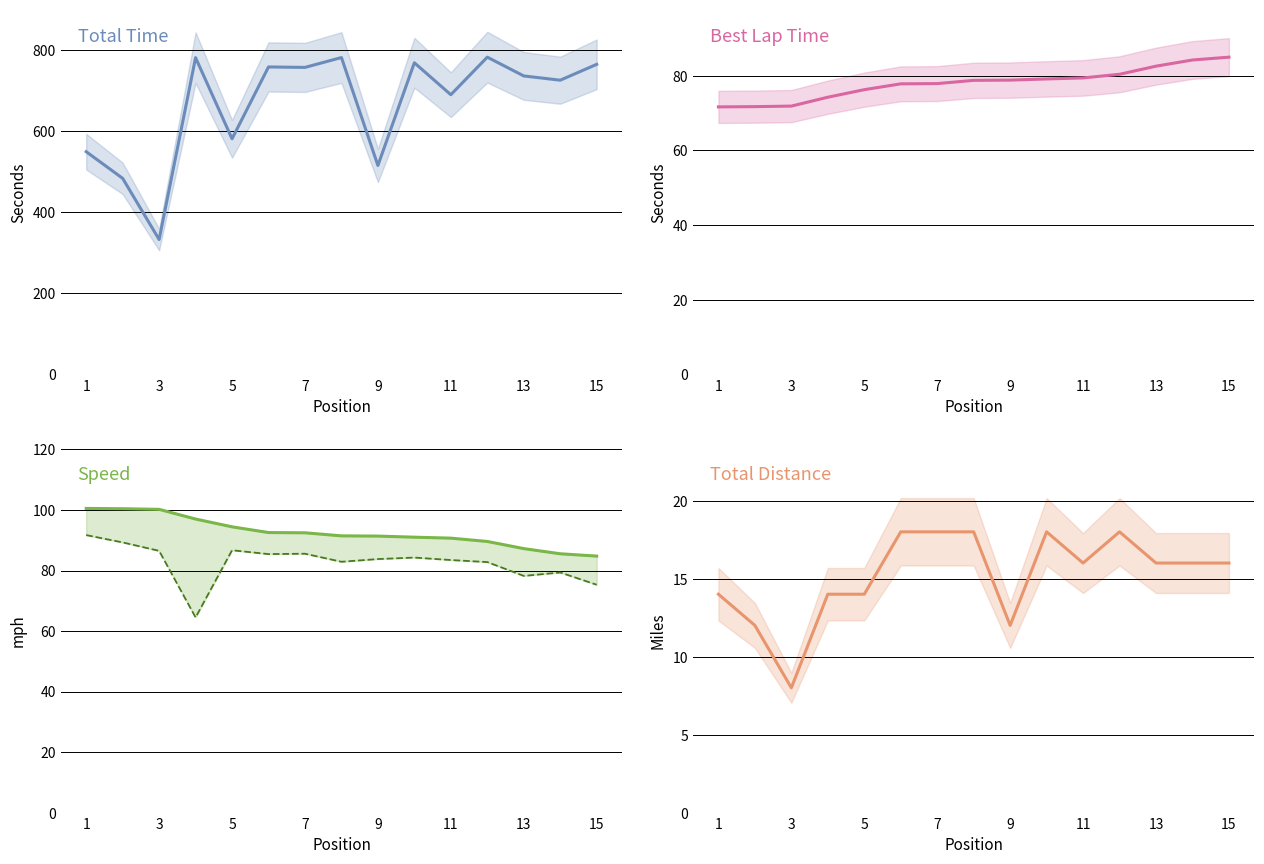

Which series has the widest spread of values?

Total Time